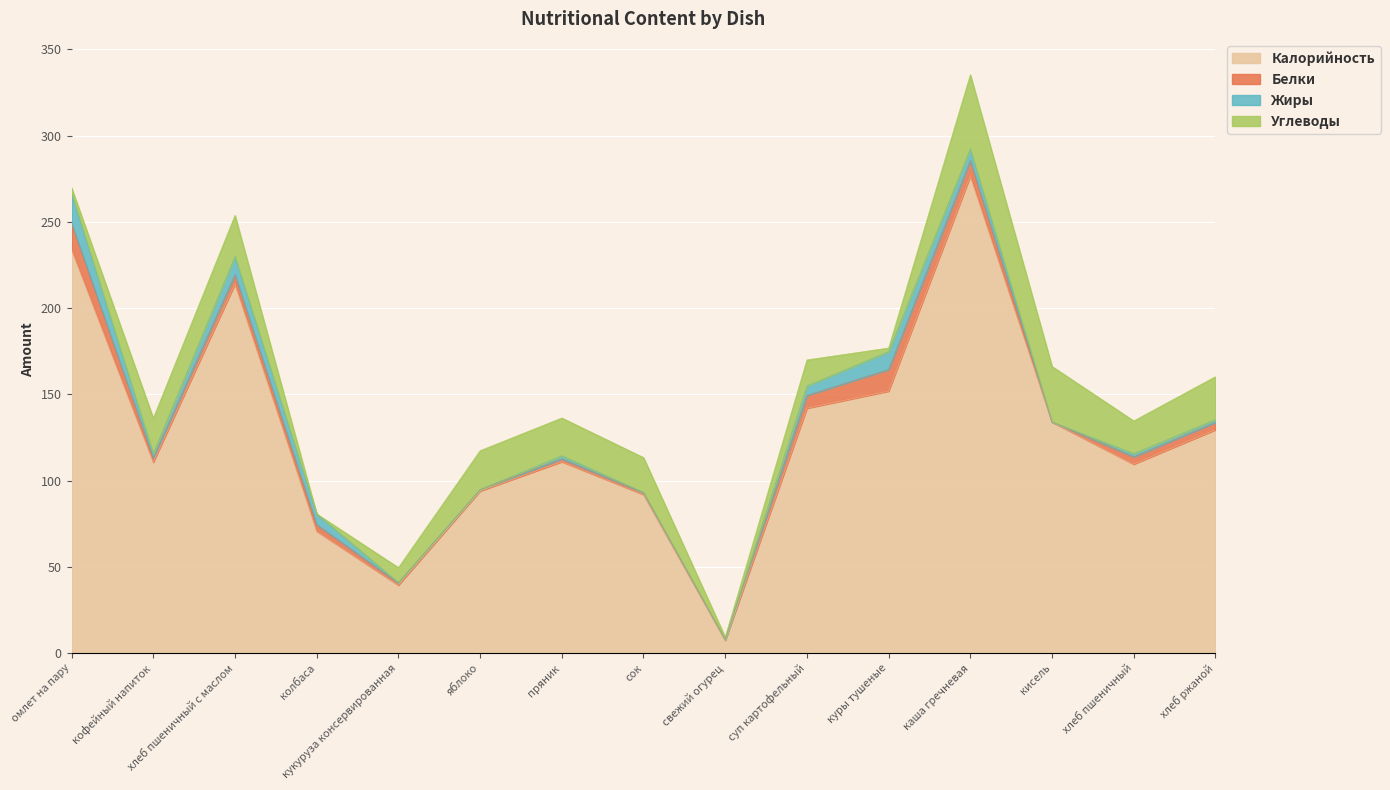

Count the number of categories in the chart.

15